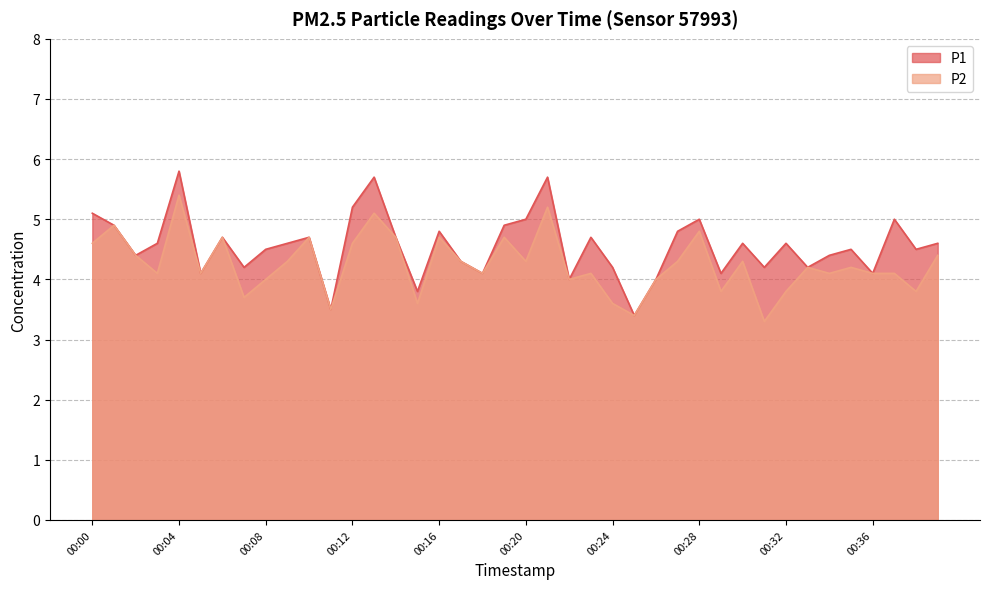

What is the minimum value for P1?

3.4